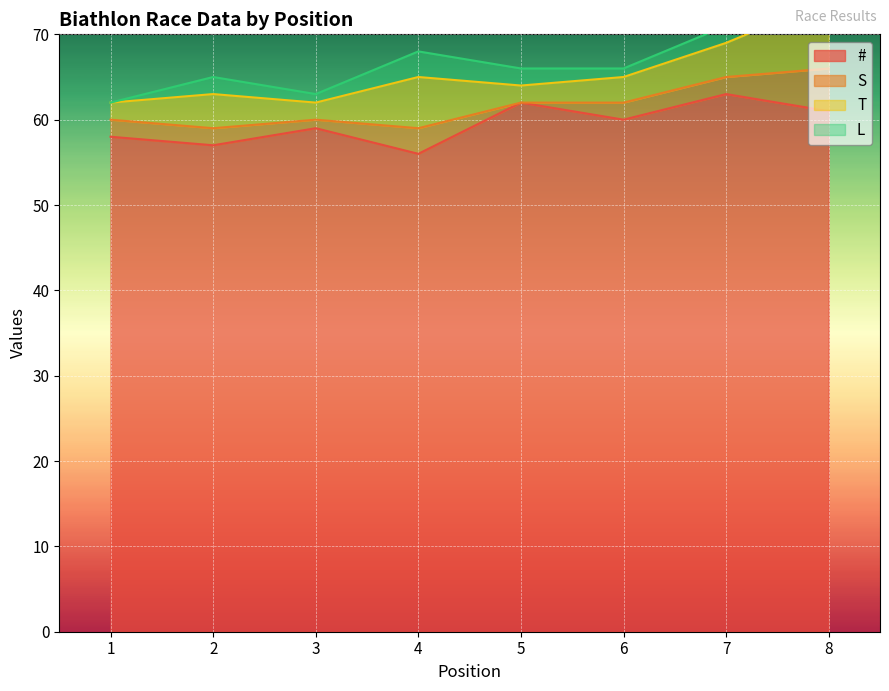

What is the difference between the maximum and minimum values in the T series?

6